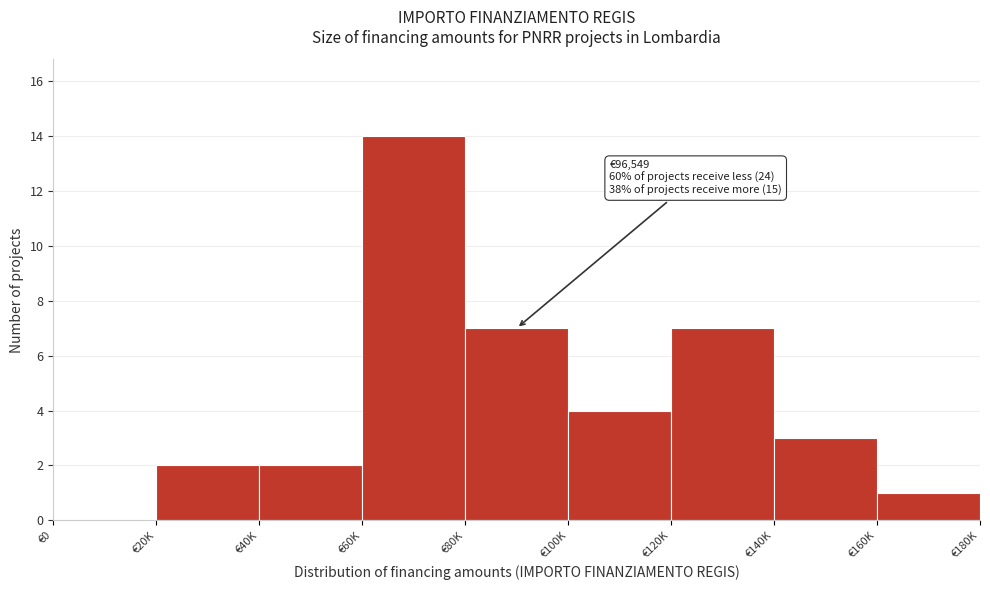

Reading left to right, transcribe all the data shown in this chart.

€0=0	€20K=2	€40K=2	€60K=14	€80K=7	€100K=4	€120K=7	€140K=3	€160K=1